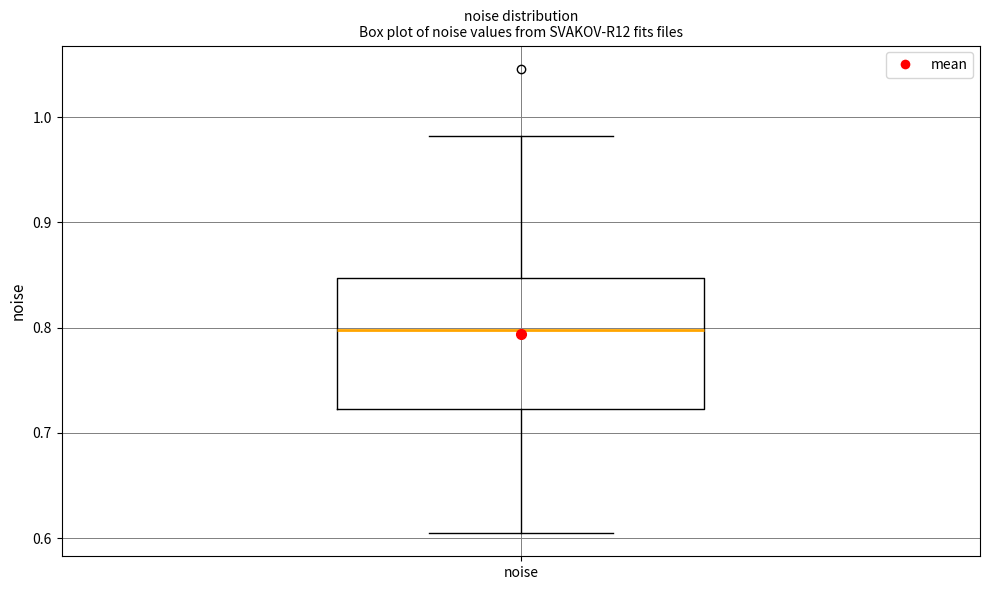

Transcribe this box plot: give where the median line is, the range the box spans, and where the two whiskers end, as read against the y-axis. The values are not printed on the chart, so give them approximately, as read against the axis.

median 0.80, box 0.72 to 0.85, whiskers 0.60 to 0.98